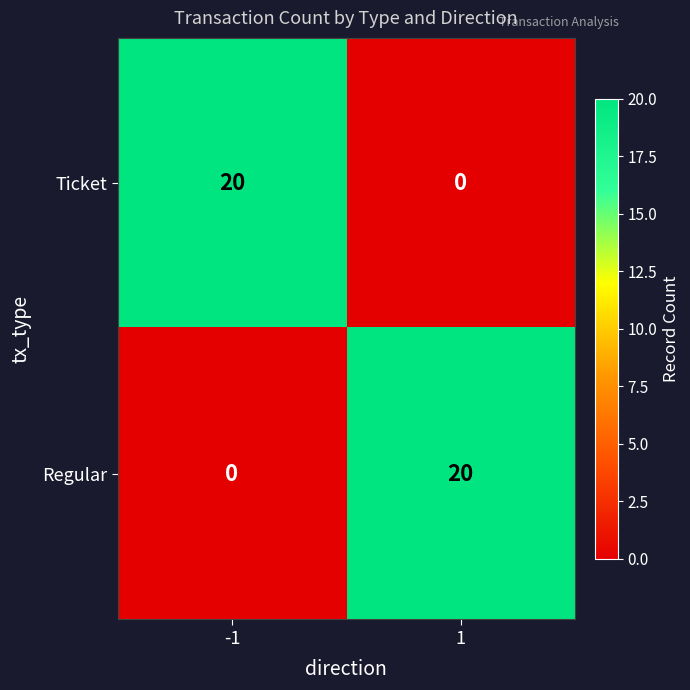

How many data points in Regular are less than 20?

1